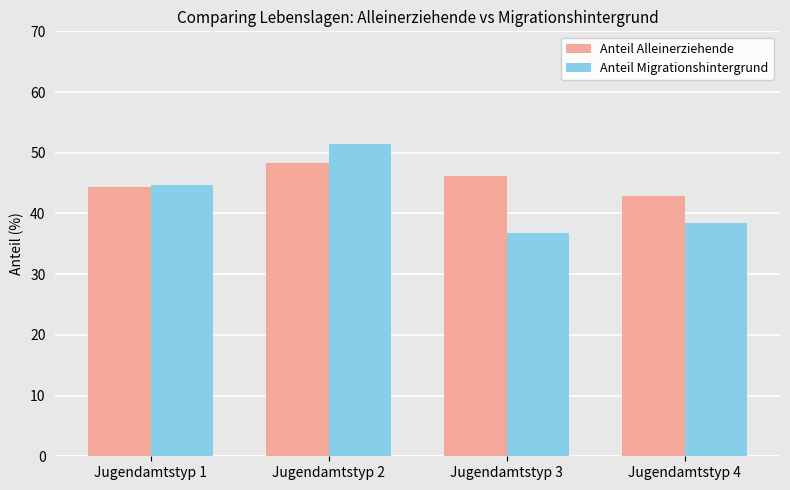

The Anteil Migrationshintergrund series shows 38.5 at Jugendamtstyp 4. True or false?

True